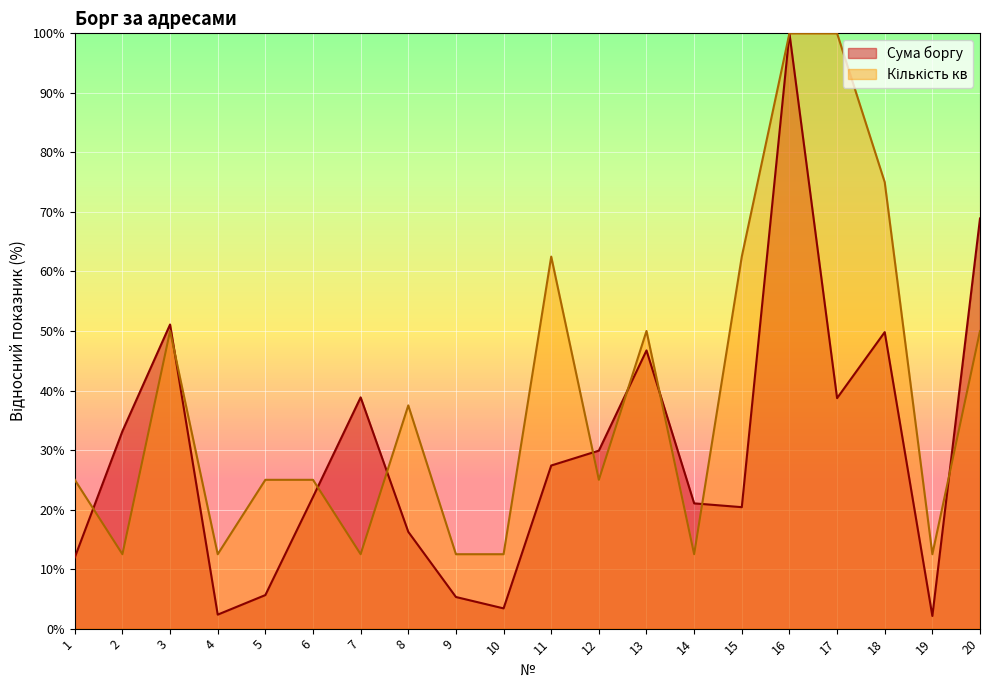

Which category has the highest value across all series?

16